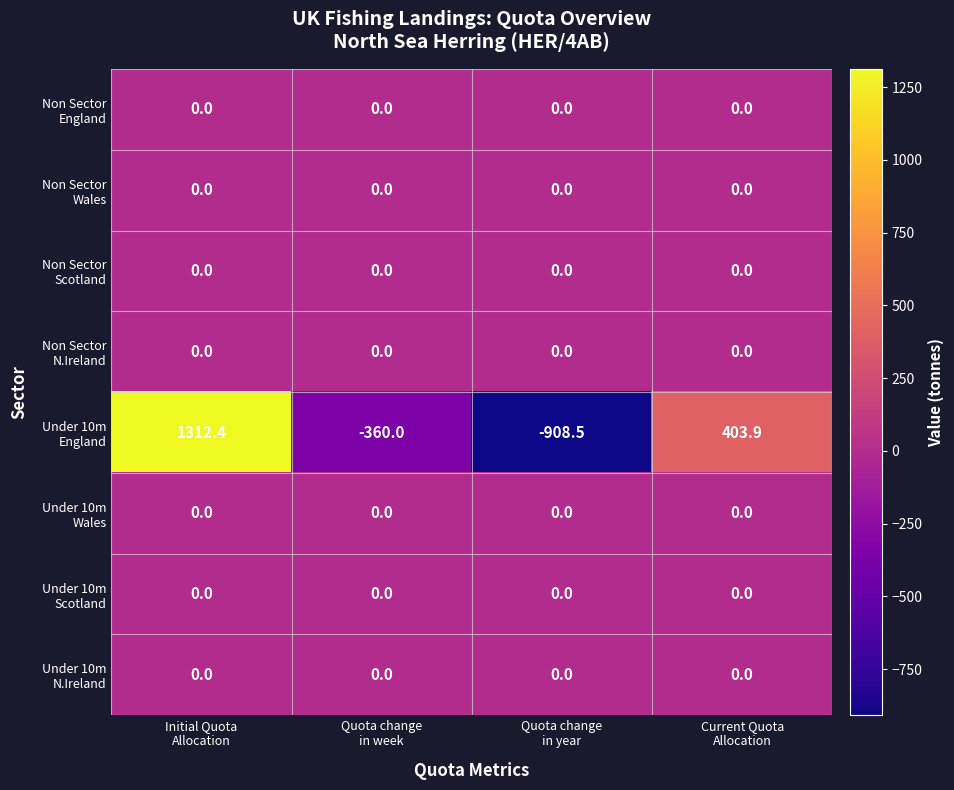

What is the smallest value displayed?

-908.5